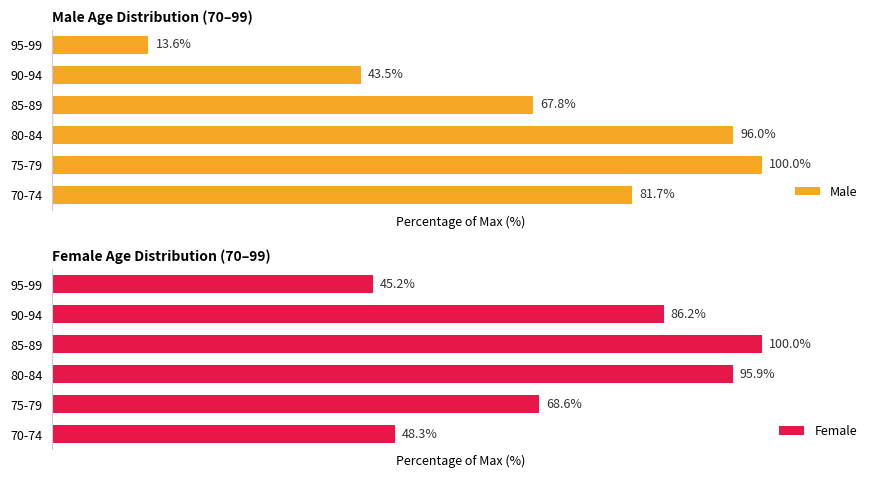

Rank the categories by Male value from lowest to highest.

95-99, 90-94, 85-89, 70-74, 80-84, 75-79